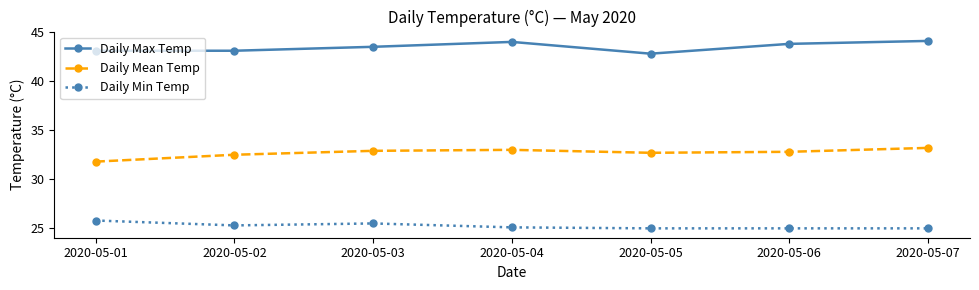

What is the minimum value for Daily Mean Temp?

31.8